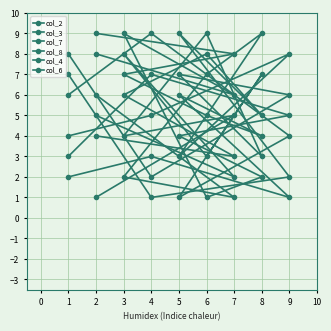

The value of col_2 at 4 is 1. True or false?

False